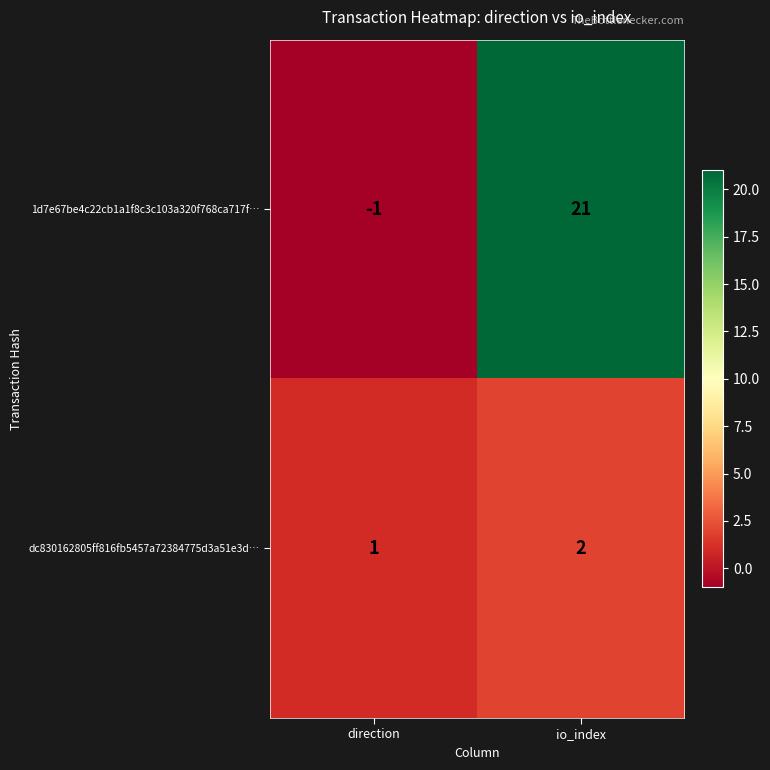

Which series has the largest range (max minus min)?

1d7e67be4c22cb1a1f8c3c103a320f768ca717f…